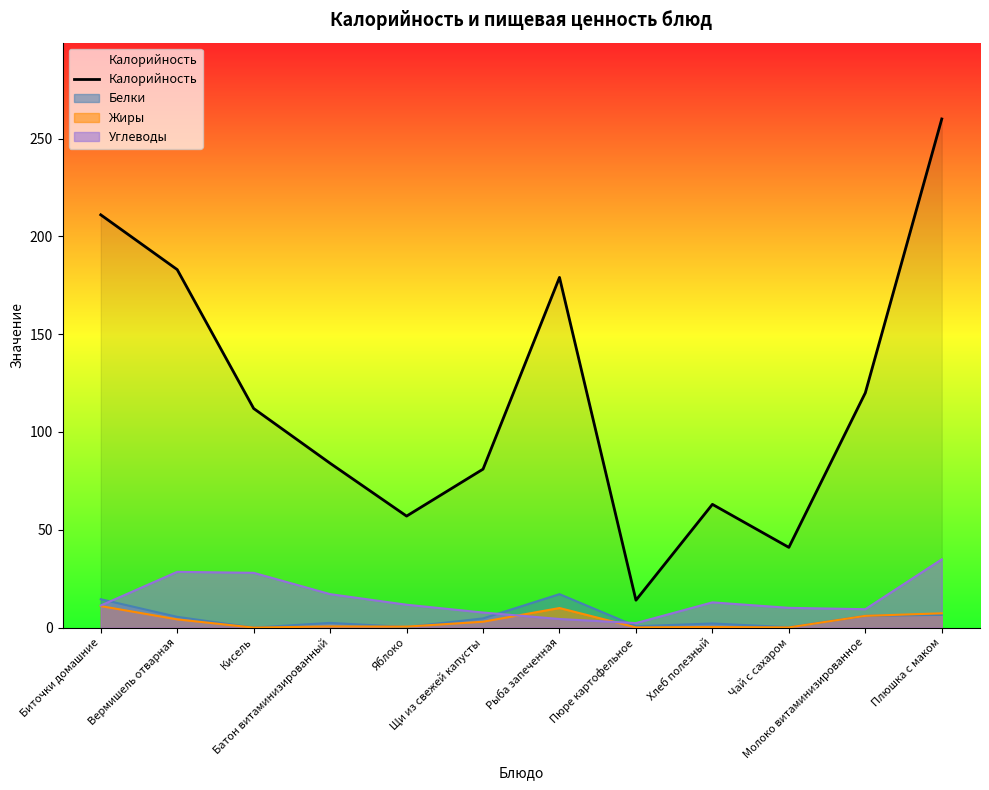

How many points are higher than both their immediate neighbors (excluding endpoints)?

2